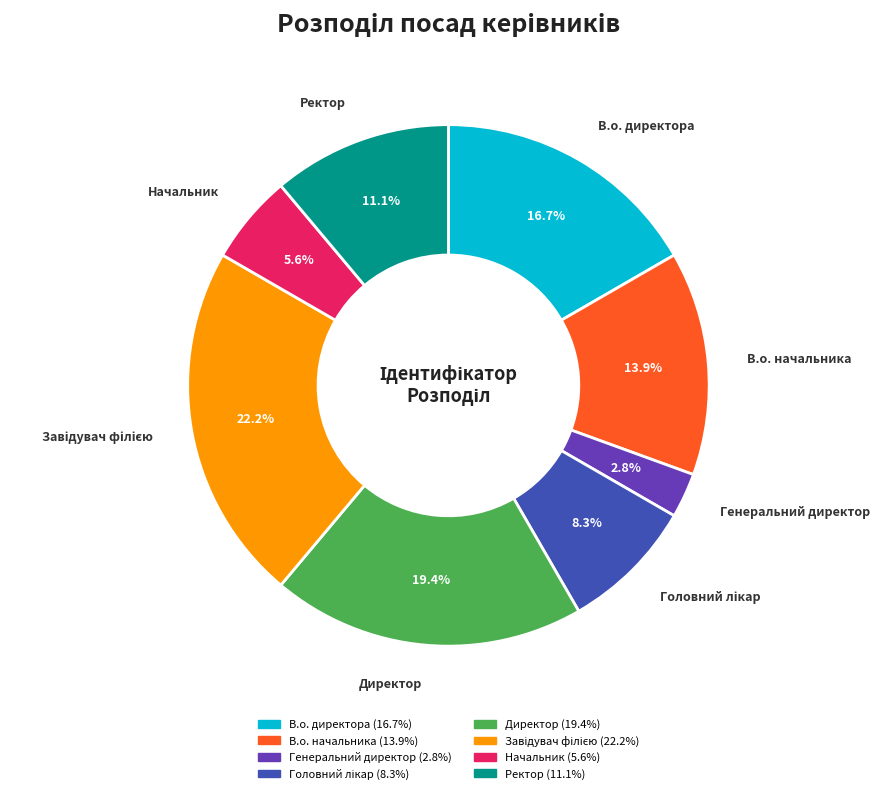

Between Ректор and В.о. директора, which is larger?

В.о. директора